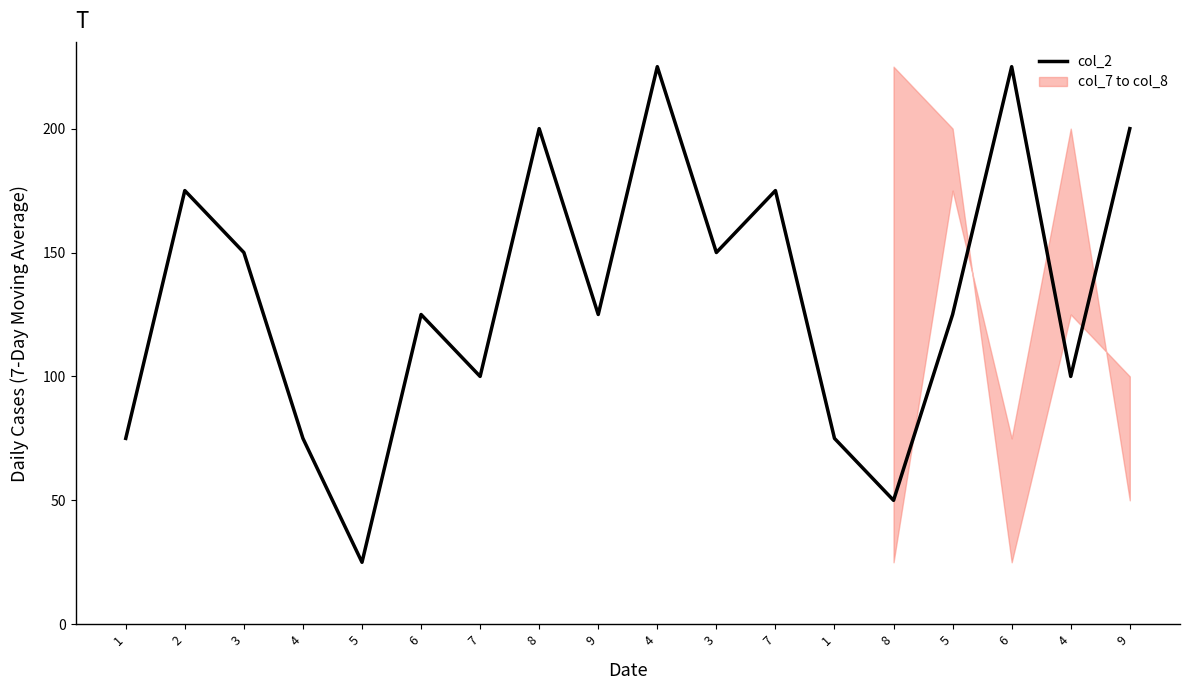

Which has a higher value, 9 or 5?

9